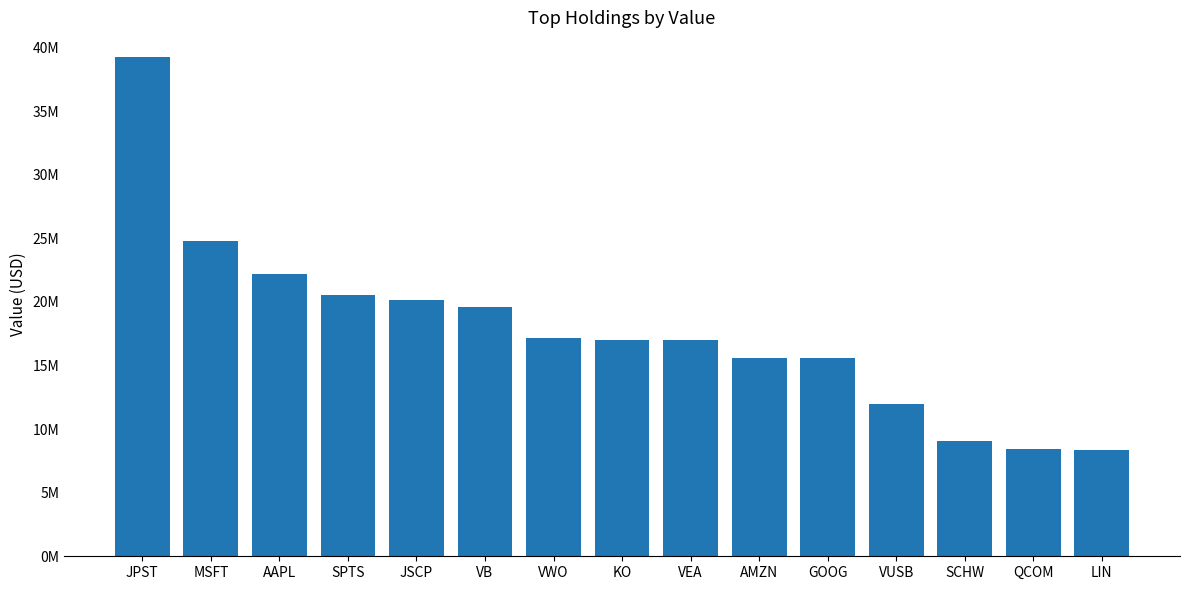

Count the number of categories in the chart.

15